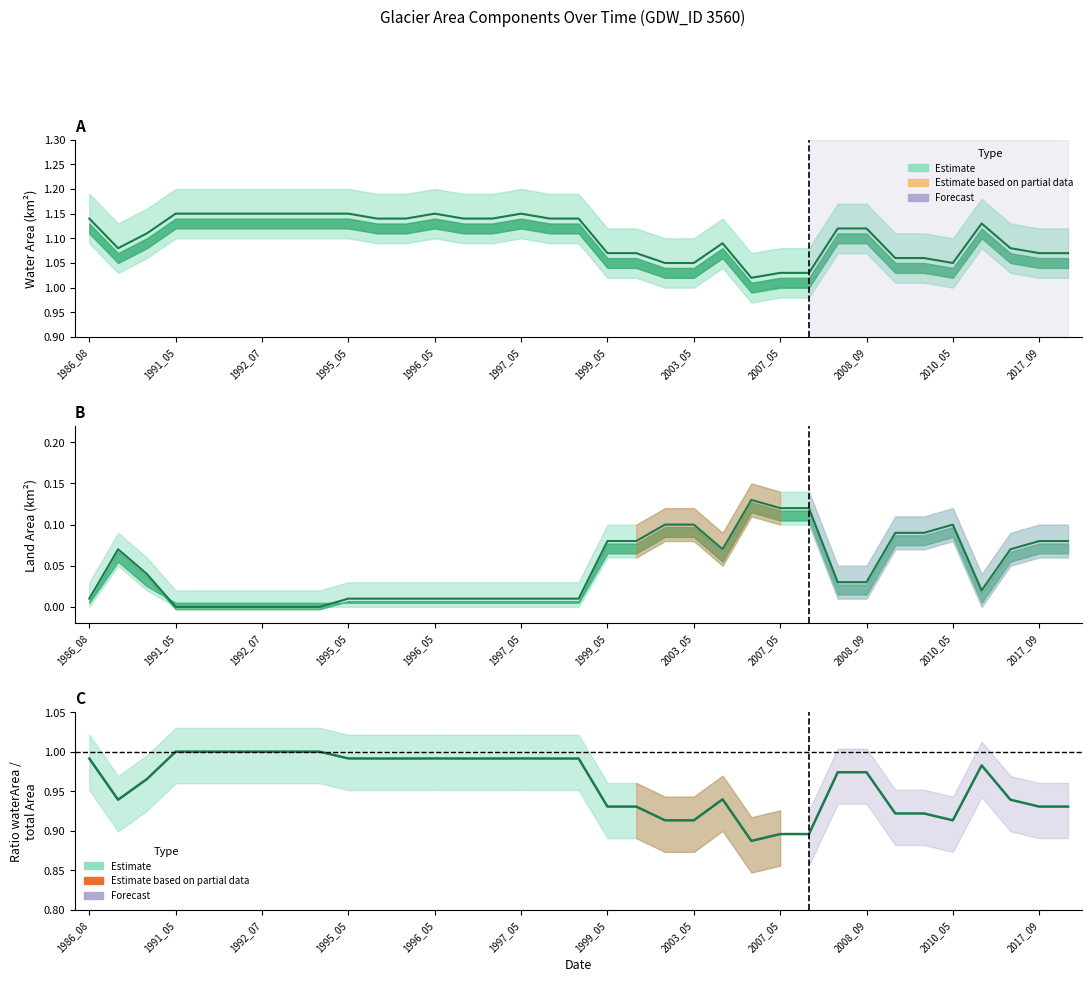

What is the average value of the waterArea series?

1.1